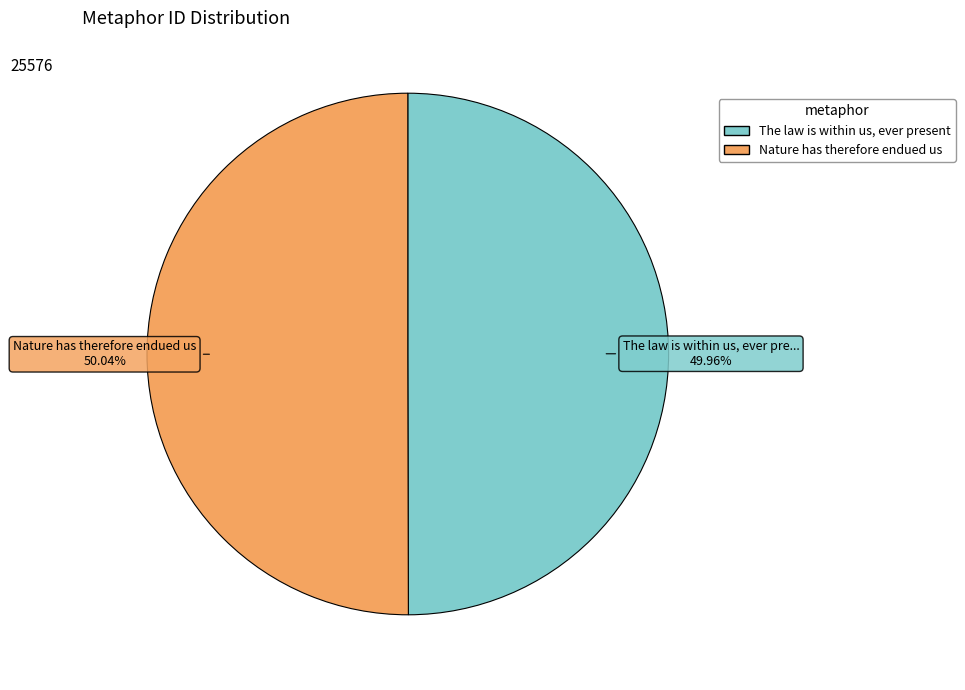

To the nearest percent, what portion does Nature has therefore endued us represent?

50%